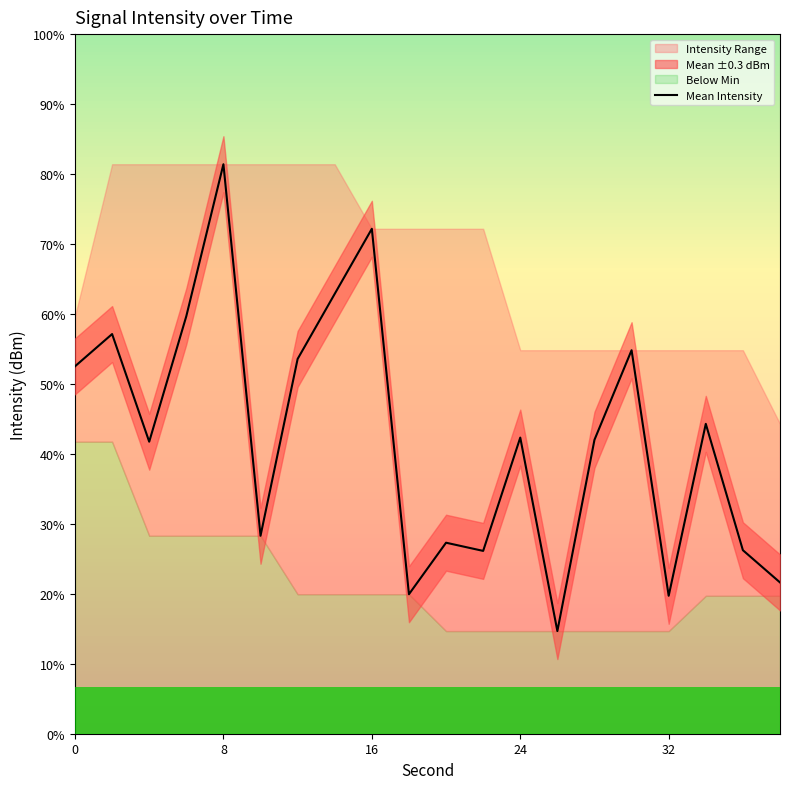

How many points are higher than both their immediate neighbors (excluding endpoints)?

7